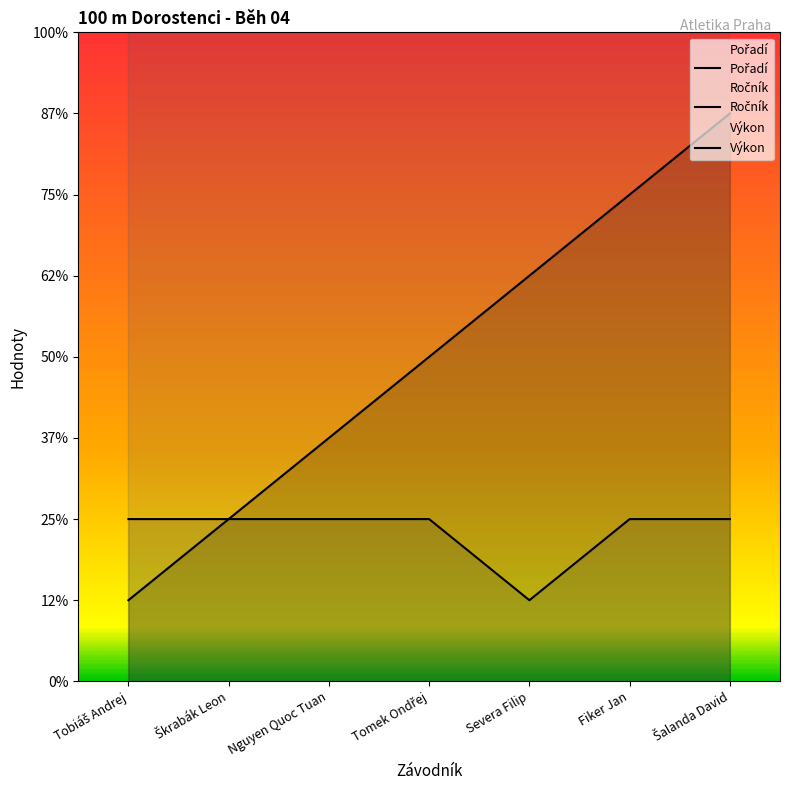

Rank the categories by Pořadí value from highest to lowest.

Šalanda David, Fiker Jan, Severa Filip, Tomek Ondřej, Nguyen Quoc Tuan, Škrabák Leon, Tobiáš Andrej